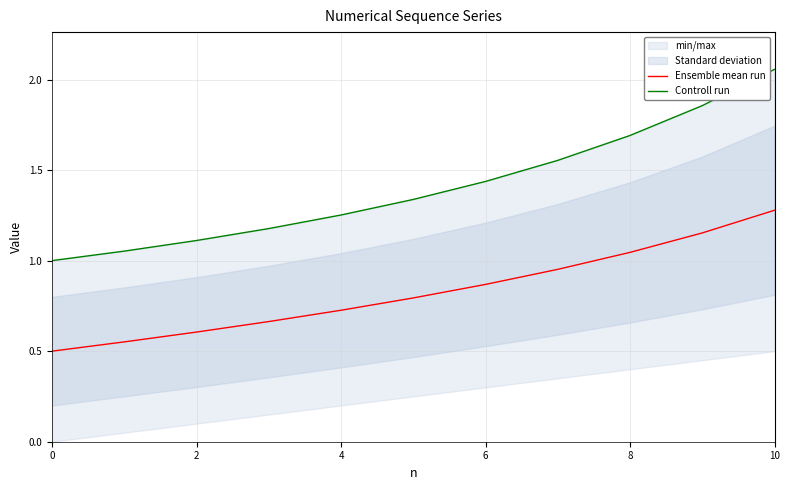

How many categories are shown in the chart?

11